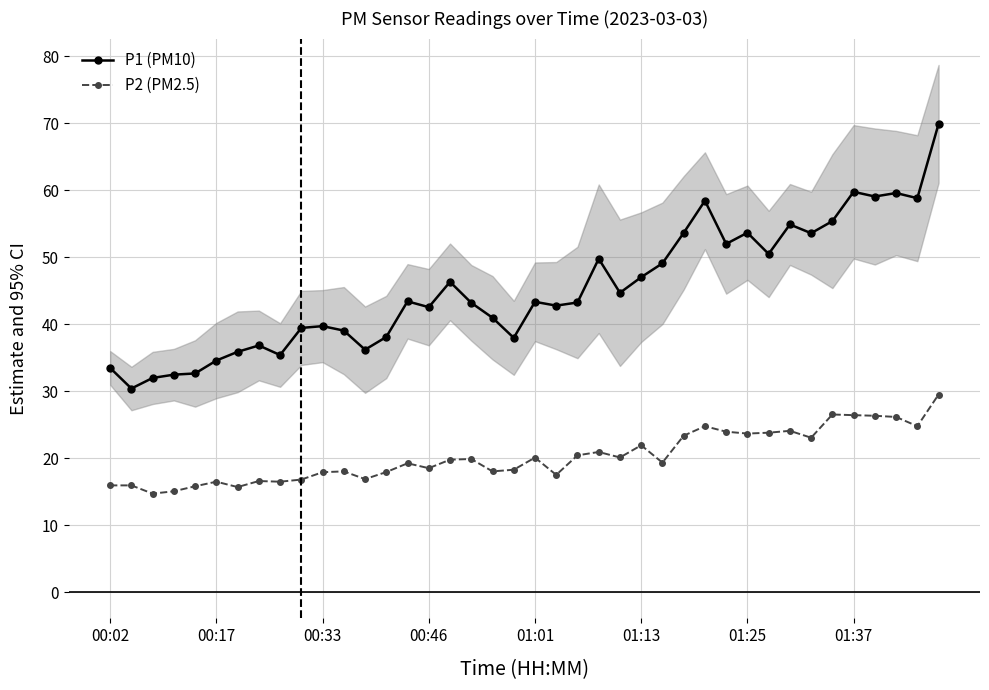

The P2 (PM2.5) series shows 7.7 at 21. True or false?

False